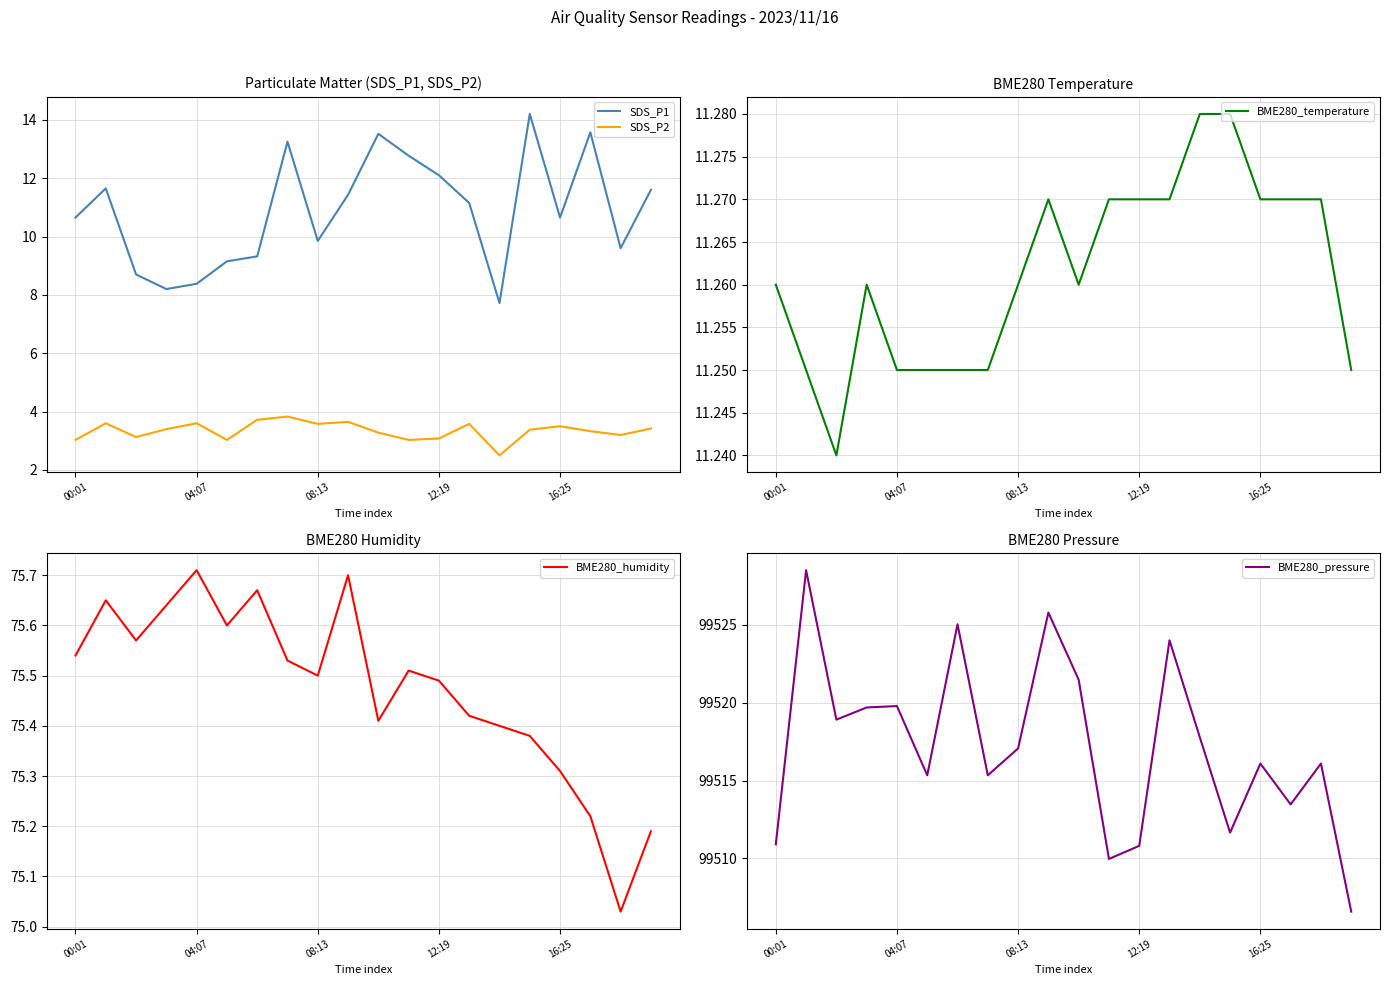

What is the average value of the BME280_humidity series?

75.5